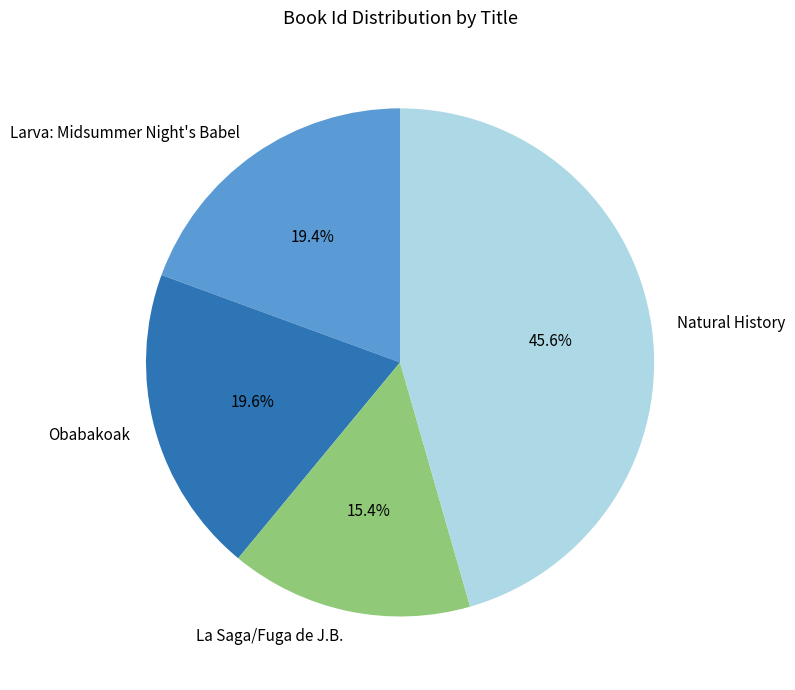

The Larva: Midsummer Night's Babel slice represents 19% of the pie. True or false?

True